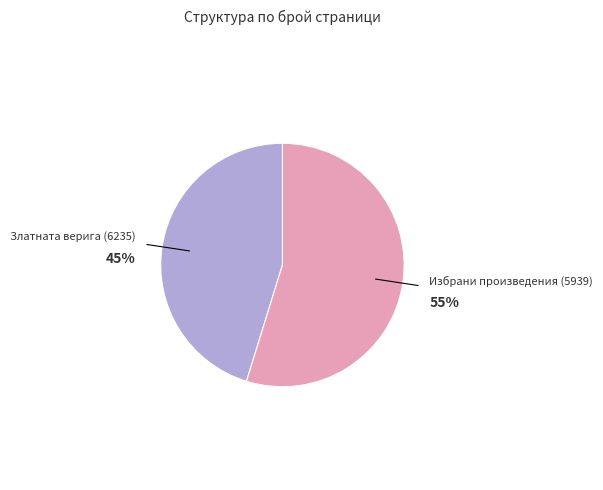

Between Златната верига (6235) and Избрани произведения (5939), which is larger?

Избрани произведения (5939)